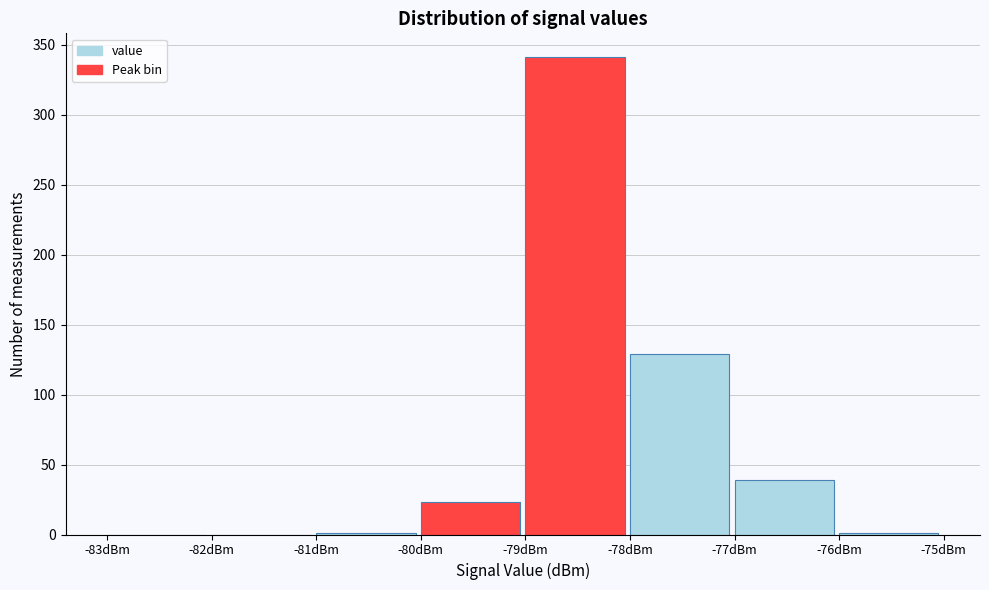

How tall is the bar that spans -78 to -77 on the x-axis? The values are not printed on the chart, so give them approximately, as read against the axis.

130